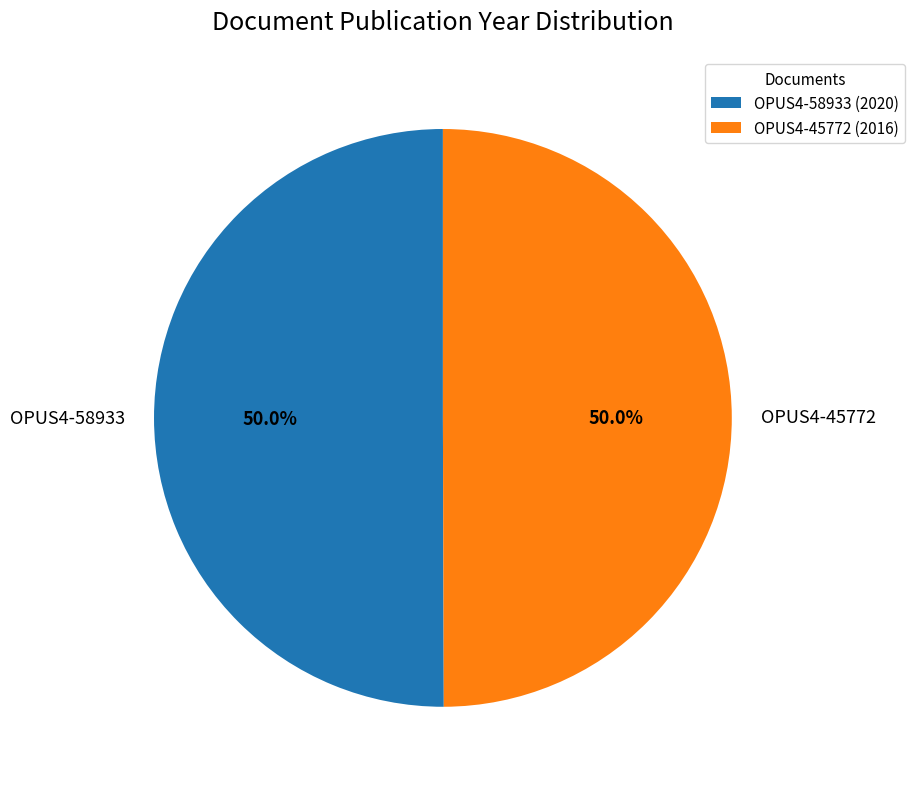

What portion of the pie excludes OPUS4-58933?

50.0%